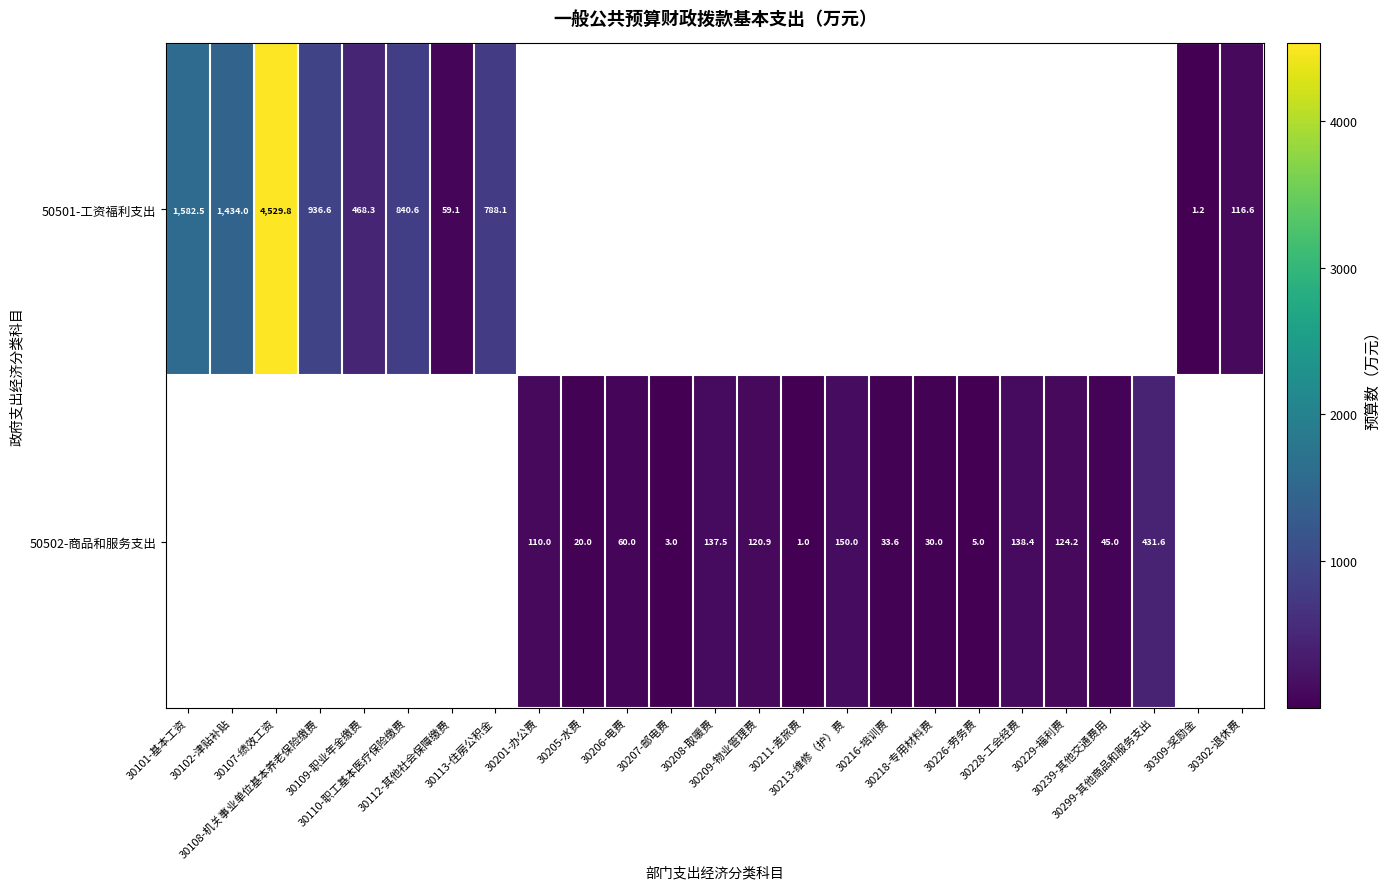

What is the maximum value shown in the chart?

4529.8